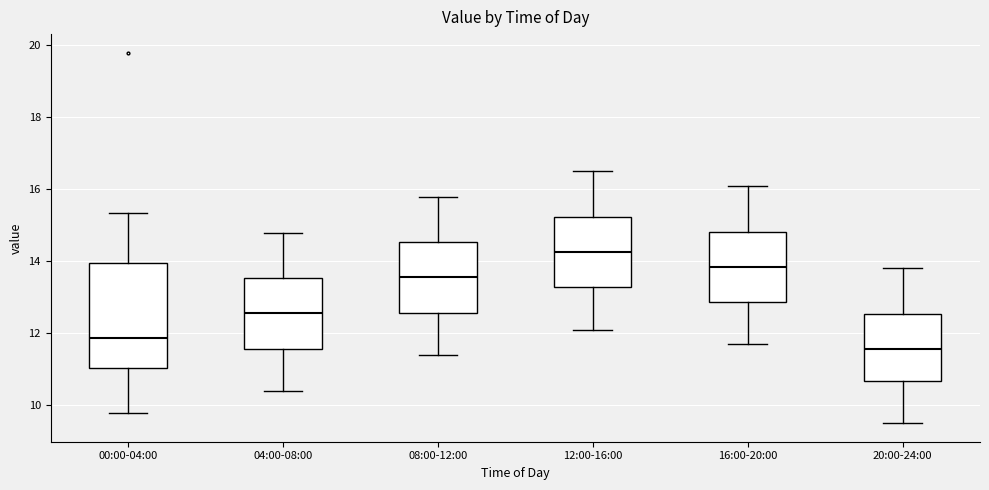

Reading left to right, transcribe this box plot: for each box, give where its median line is, the range the box spans, and where its two whiskers end, as read against the y-axis. The values are not printed on the chart, so give them approximately, as read against the axis.

00:00-04:00: median 11.8, box 11.0 to 14.0, whiskers 9.8 to 15.4
04:00-08:00: median 12.6, box 11.6 to 13.6, whiskers 10.4 to 14.8
08:00-12:00: median 13.6, box 12.6 to 14.6, whiskers 11.4 to 15.8
12:00-16:00: median 14.2, box 13.2 to 15.2, whiskers 12.2 to 16.6
16:00-20:00: median 13.8, box 12.8 to 14.8, whiskers 11.8 to 16.2
20:00-24:00: median 11.6, box 10.6 to 12.6, whiskers 9.6 to 13.8